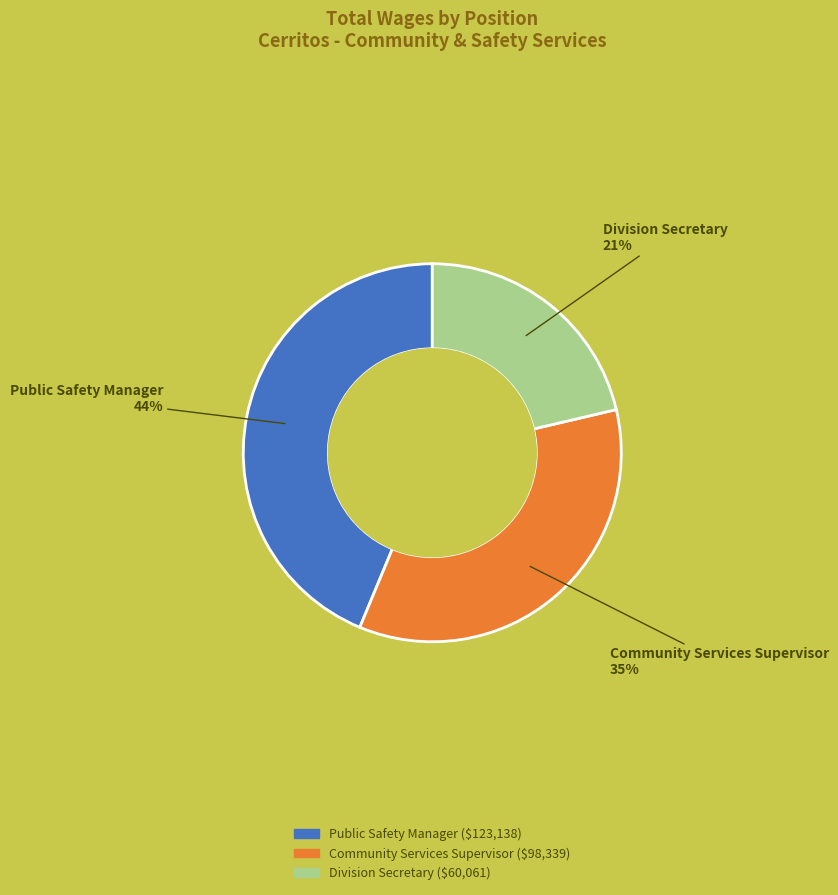

Is Community Services Supervisor the majority of the pie?

No